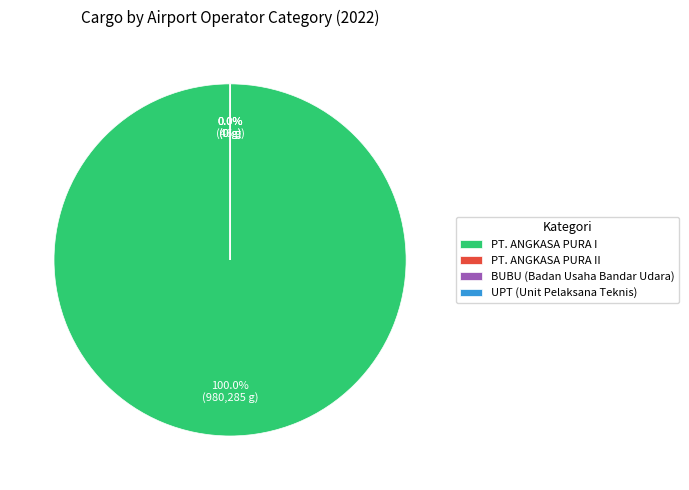

Combined, do UPT (Unit Pelaksana Teknis) and PT. ANGKASA PURA I account for over 50%?

Yes